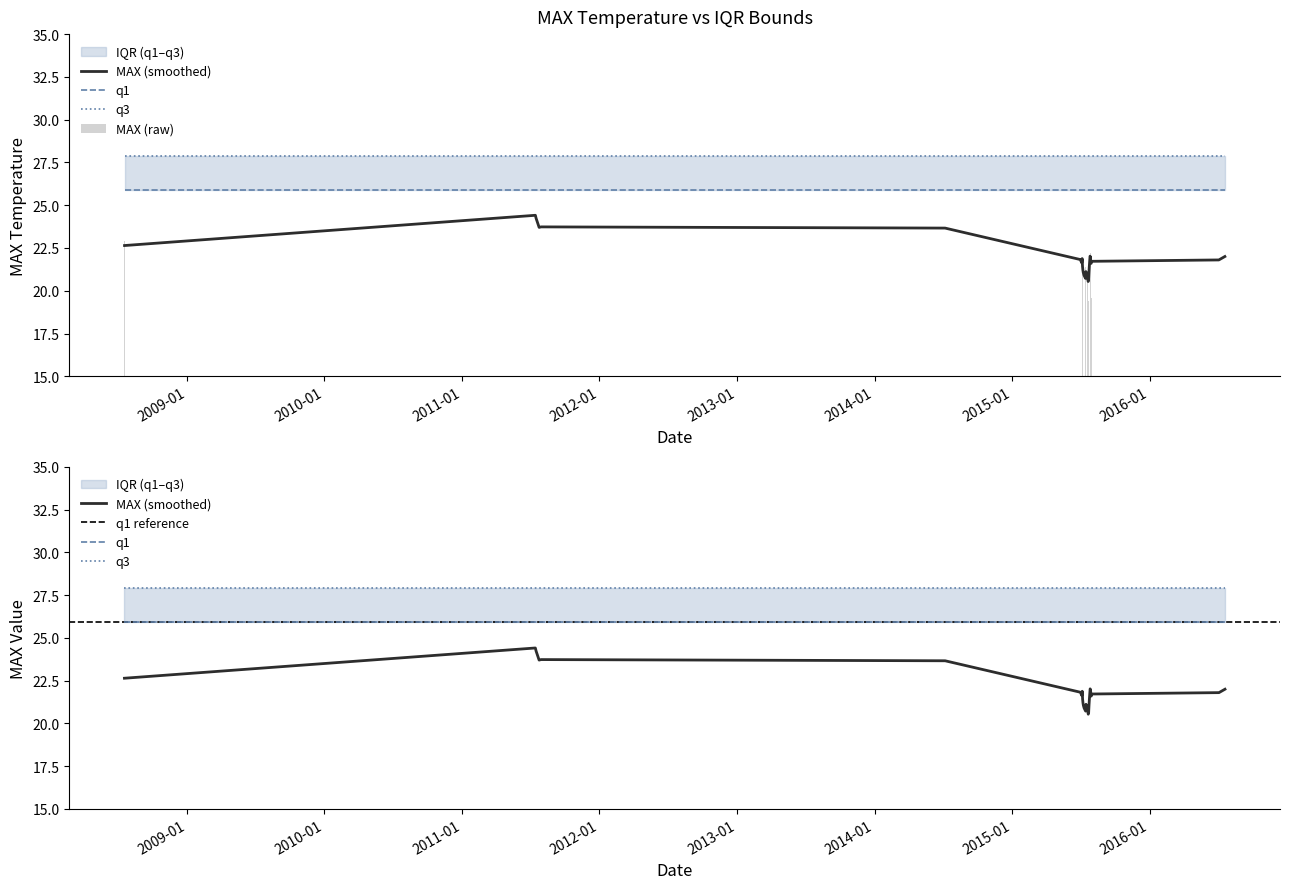

What position from the right is 2015-07-18?

10